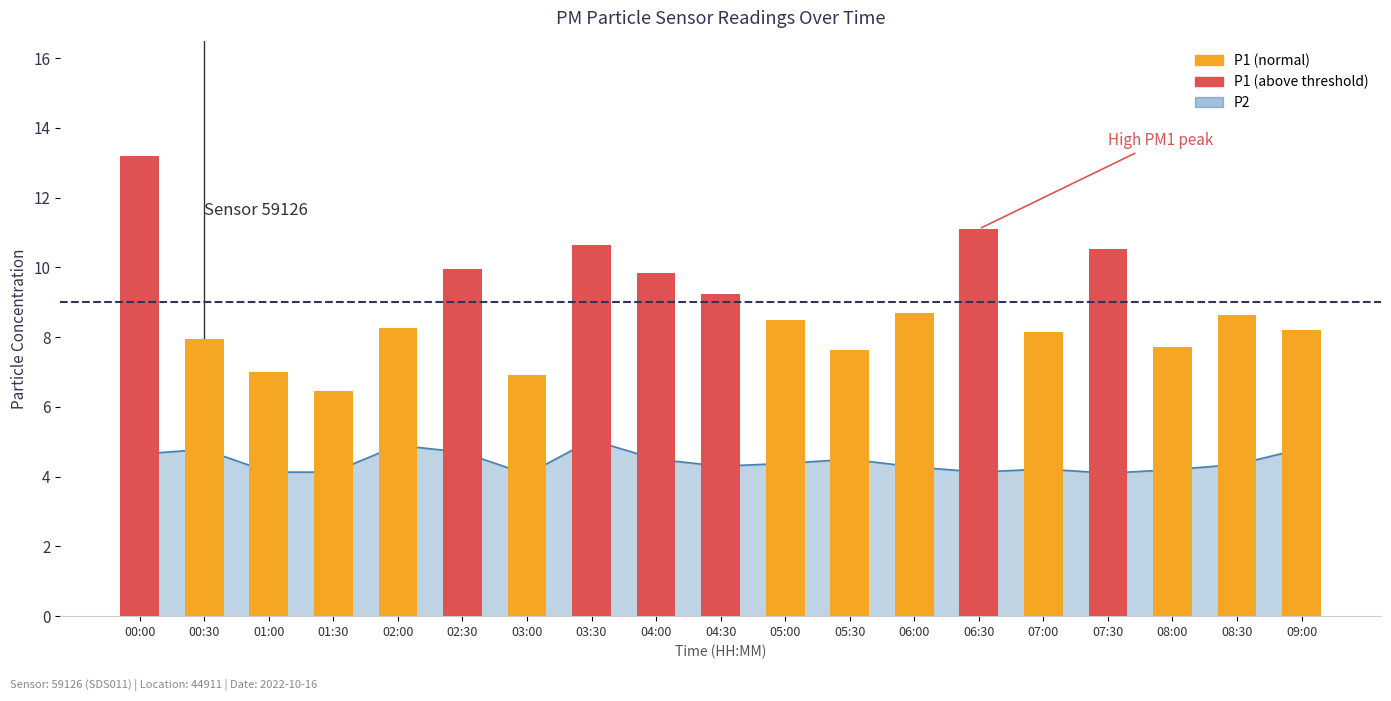

Reading right to left, what are all the values shown in this chart?

09:00=4.8	08:30=4.3	08:00=4.2	07:30=4.1	07:00=4.2	06:30=4.1	06:00=4.3	05:30=4.5	05:00=4.4	04:30=4.3	04:00=4.5	03:30=5.0	03:00=4.1	02:30=4.7	02:00=4.9	01:30=4.1	01:00=4.1	00:30=4.8	00:00=4.7